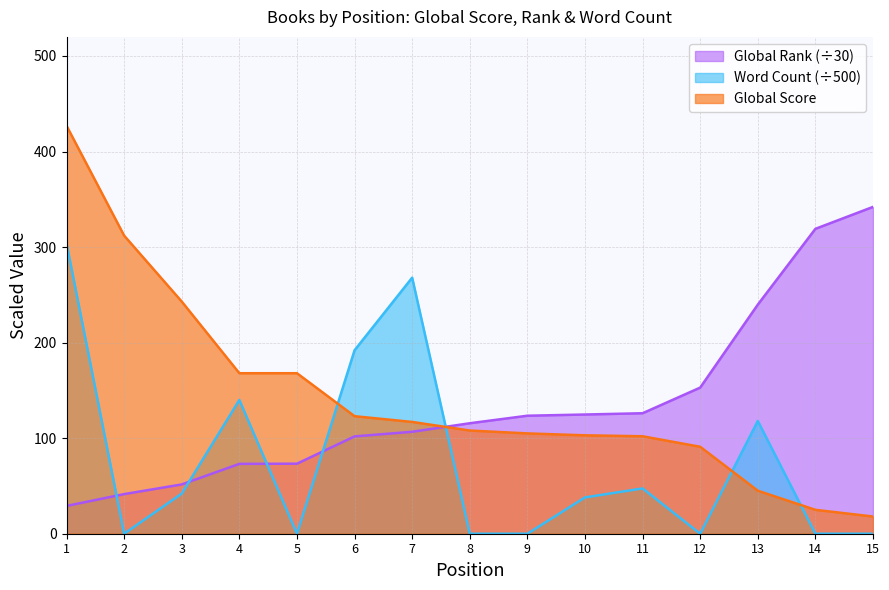

After their last crossing, which series has the higher values: Word Count or Global Score?

Global Score